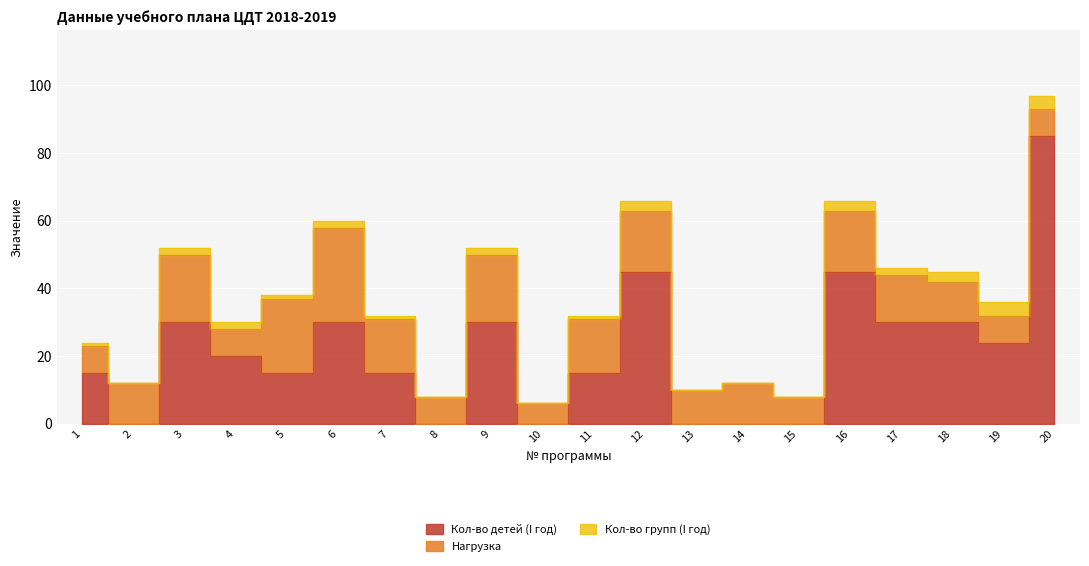

What is the difference between the Нагрузка values at 16 and 9?

2